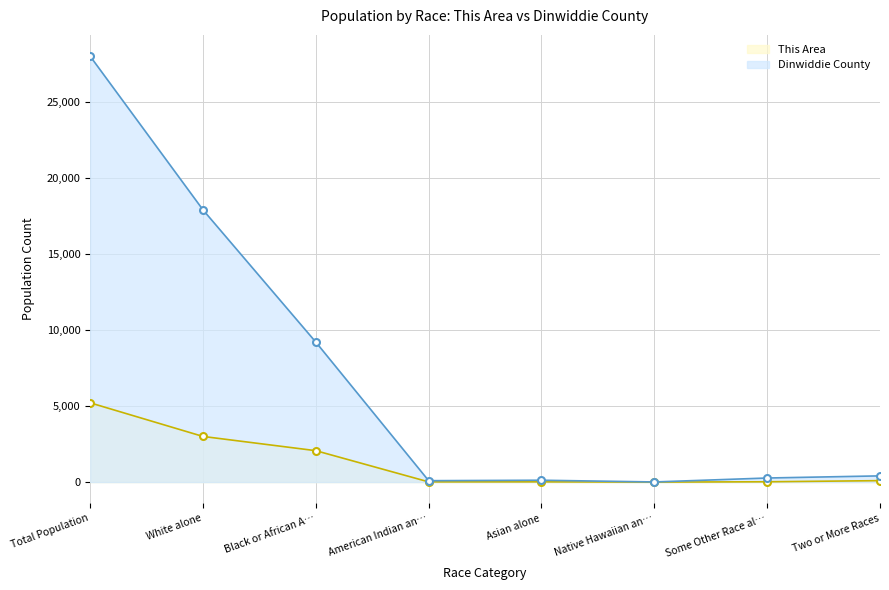

What is the maximum value shown in the chart?

28001